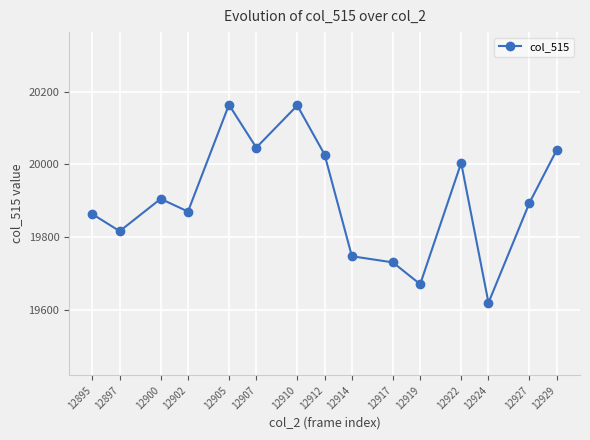

True or false: the data shows 26823 at 12917.

False